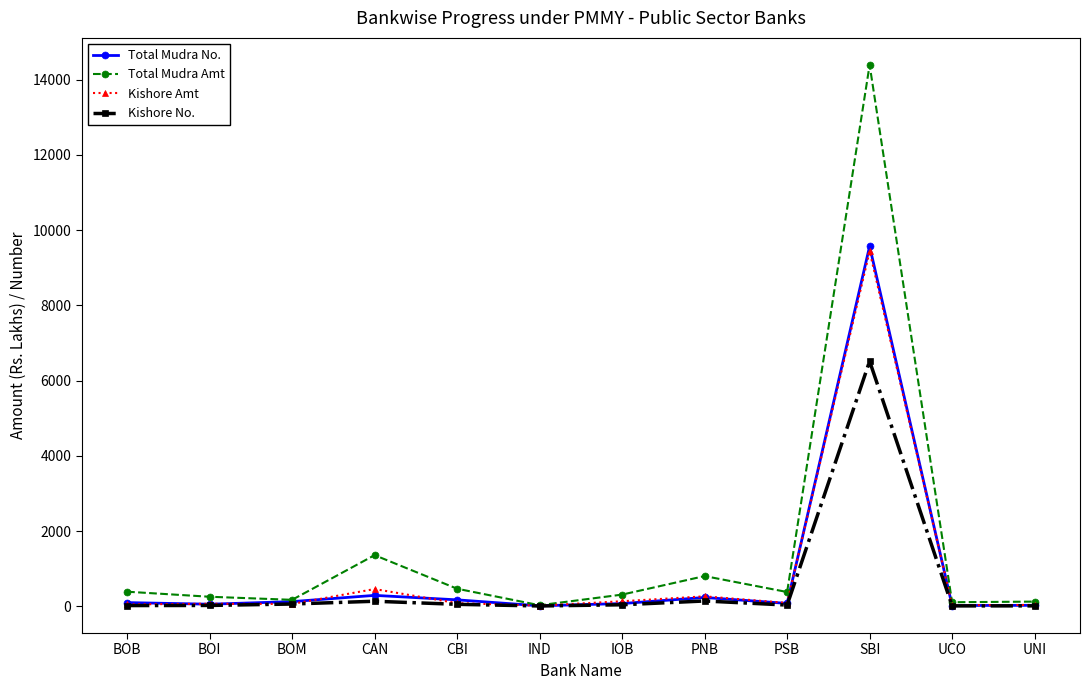

What is the lowest value of the Kishore Amt series?

15.6